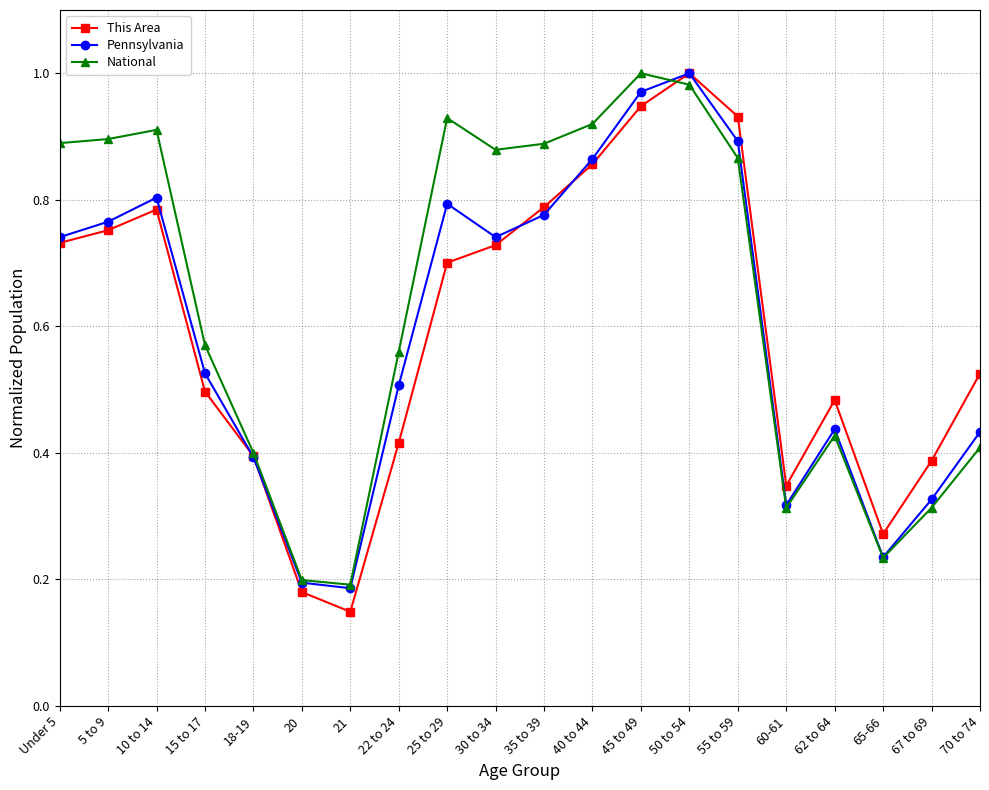

The value of This Area at 40 to 44 is 0.2. True or false?

False